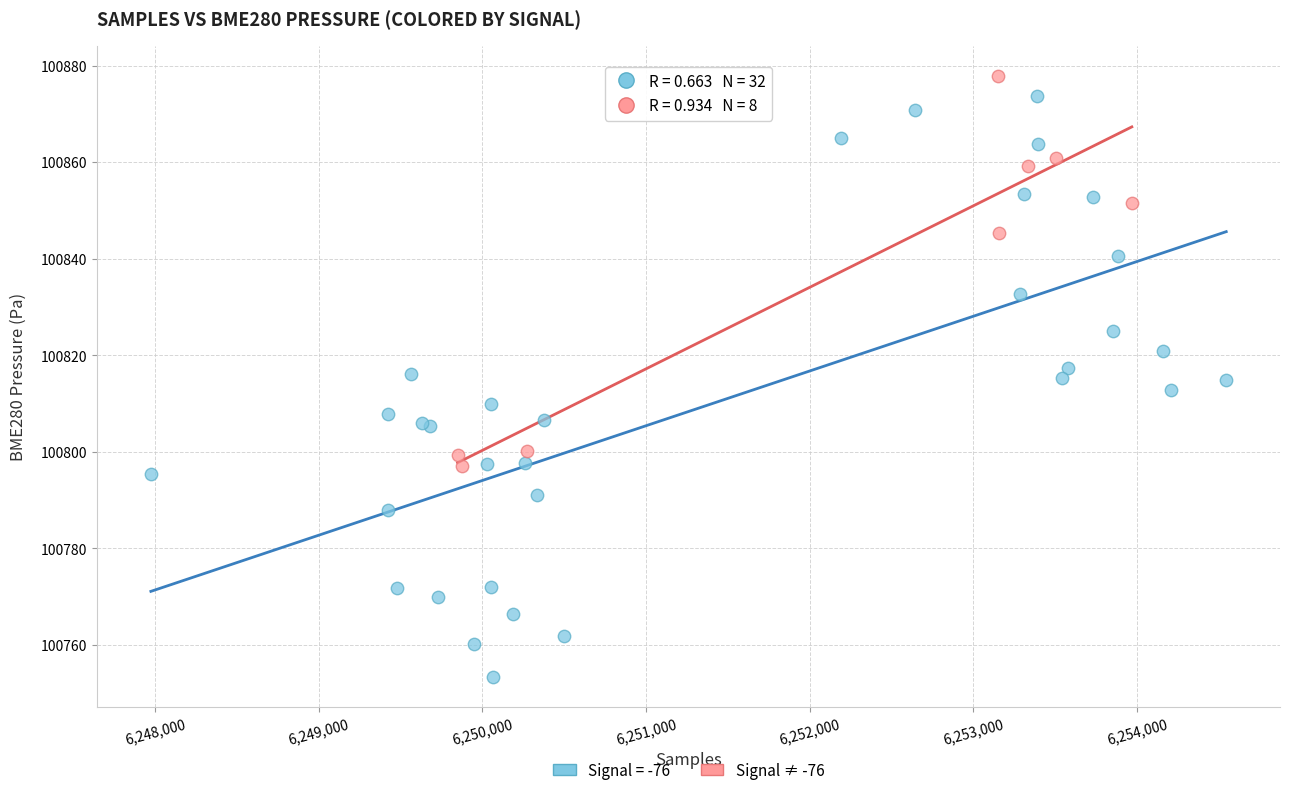

Which series has the widest spread of Y values?

Signal = -76